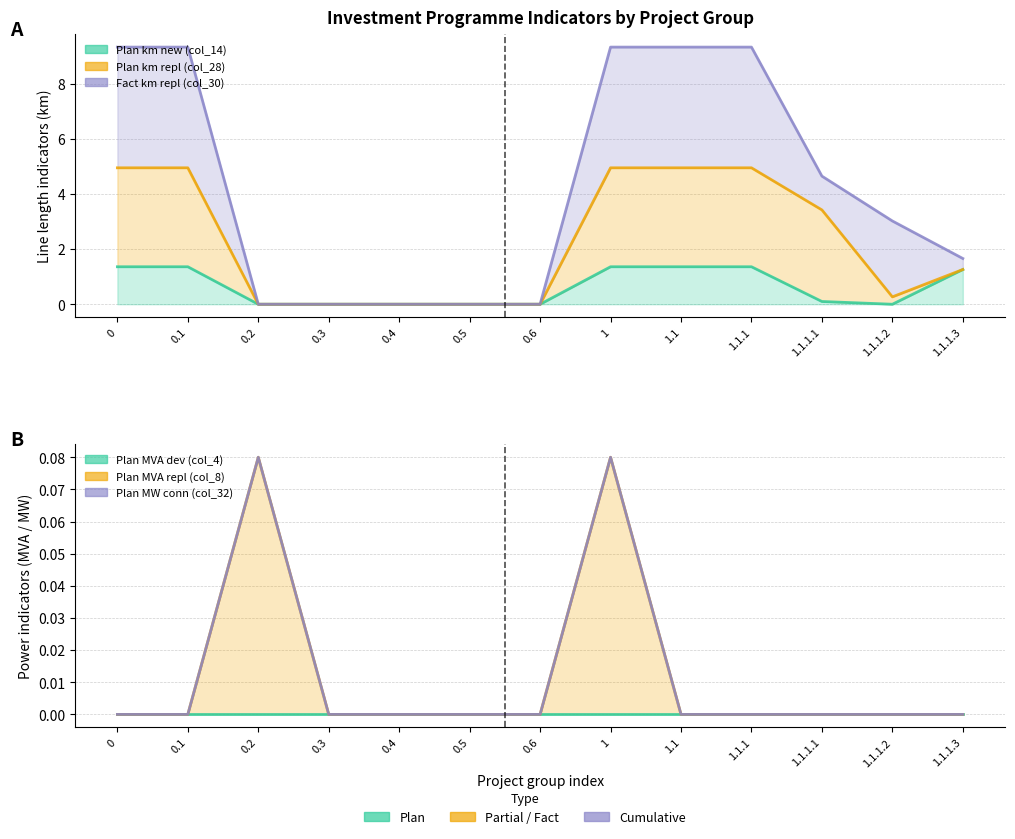

Rank the series by their maximum value, from highest to lowest.

Fact km repl (col_30), Plan km repl (col_28), Plan km new (col_14), Plan MVA repl (col_8), Plan MW conn (col_32), Plan MVA dev (col_4)